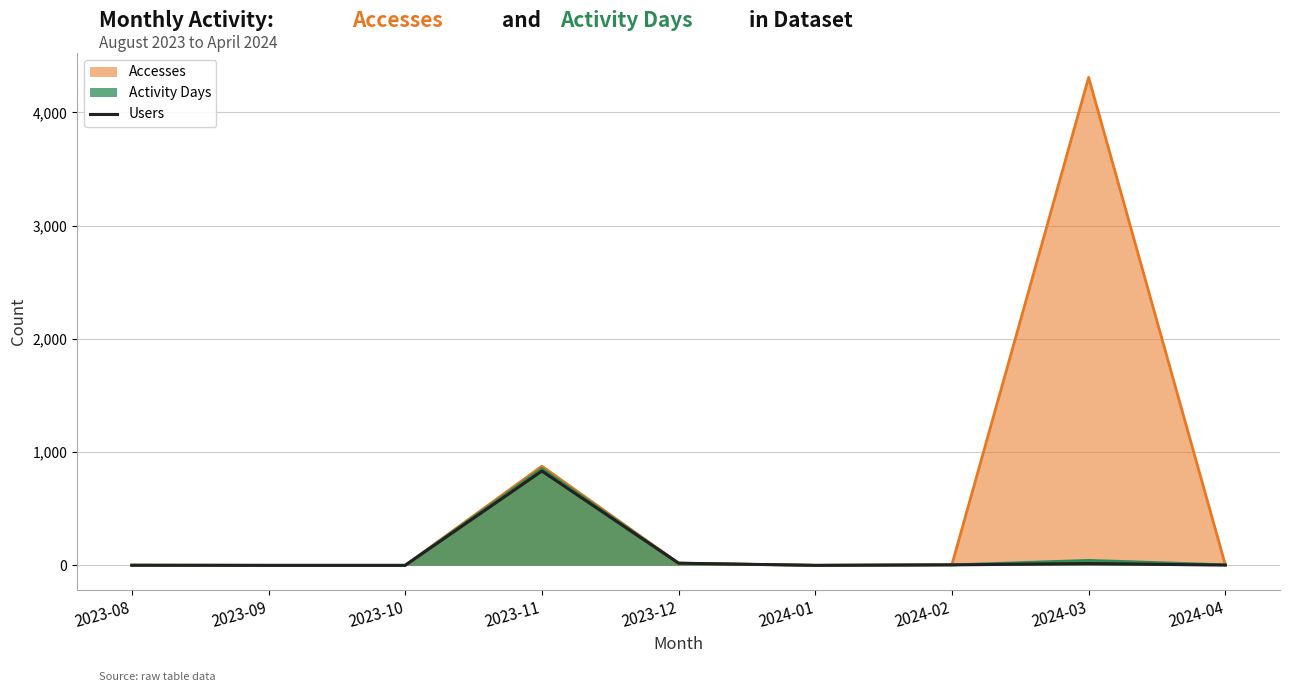

Which series changed the most between 2023-11 and 2024-03?

Accesses